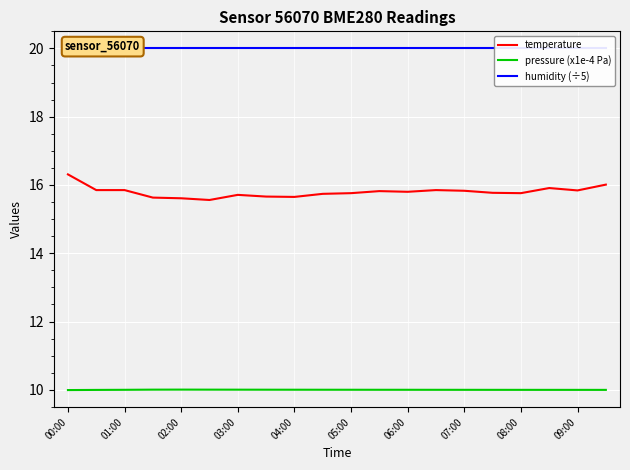

At how many categories does at least one series exceed 13?

20